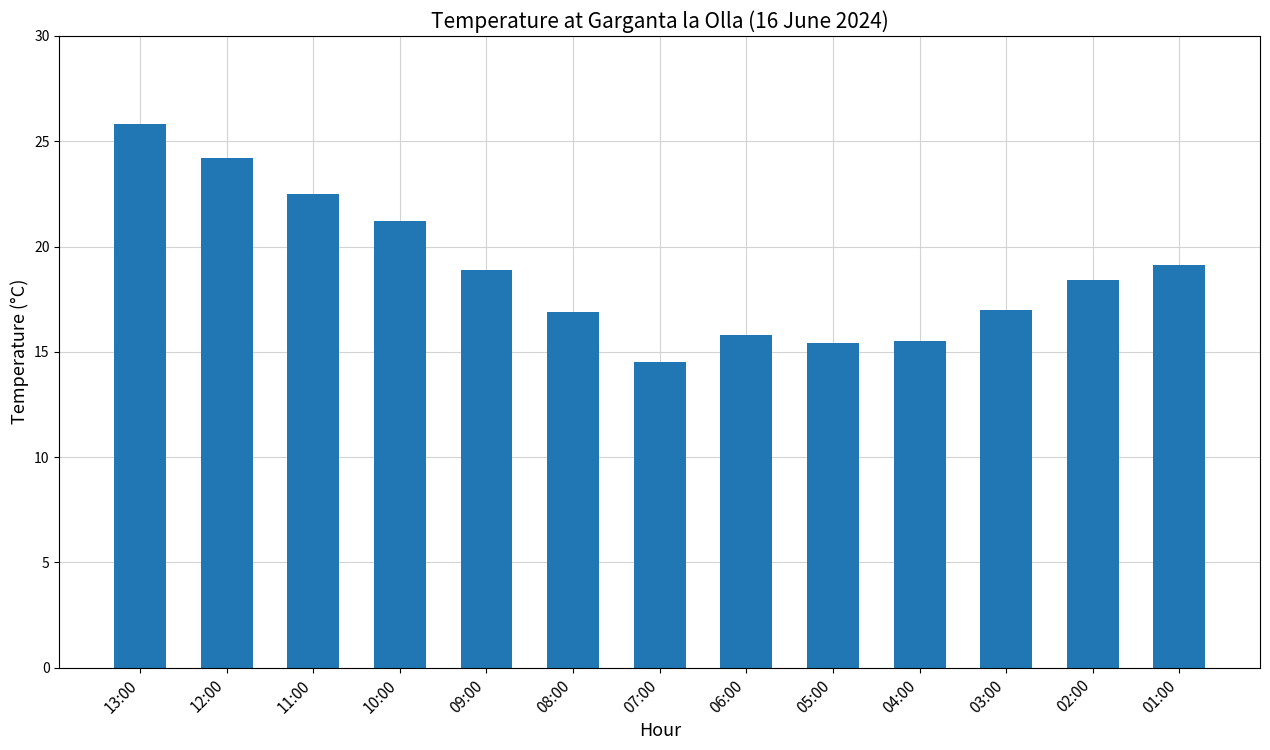

Does the chart contain any negative values?

No